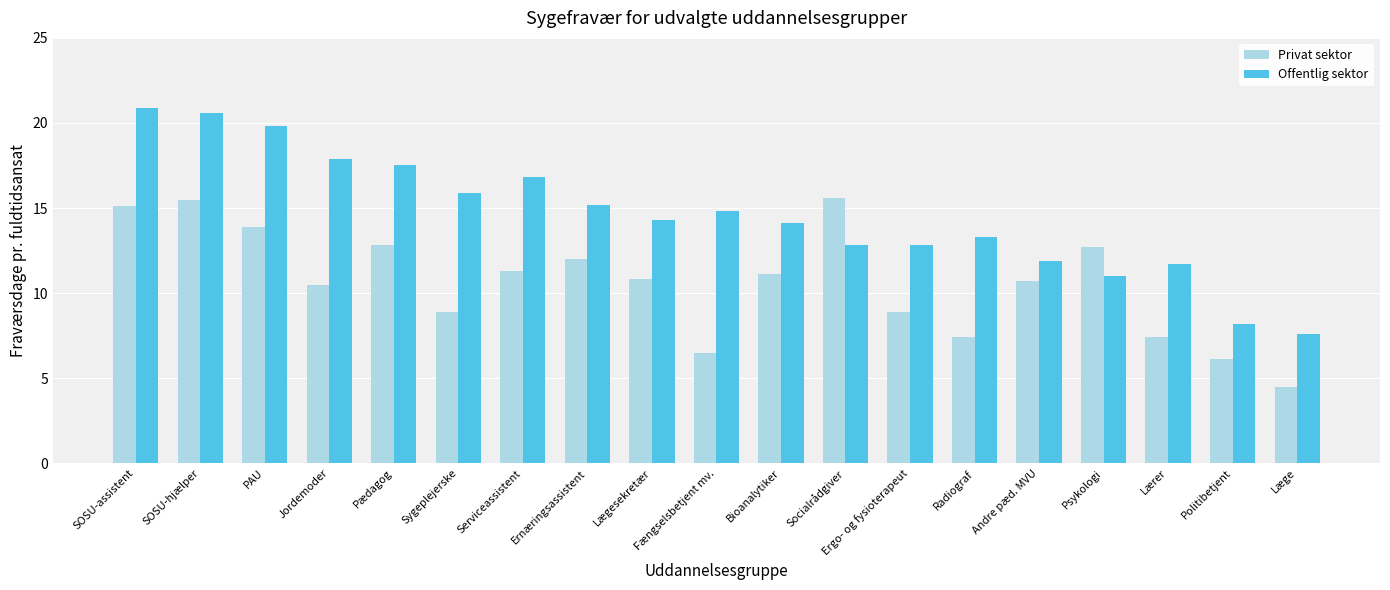

The value of Offentlig sektor at Fængselsbetjent mv. is 21.6. True or false?

False